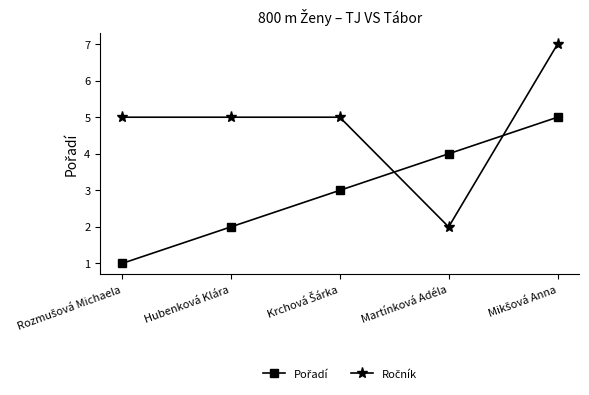

What is the greatest value displayed?

7